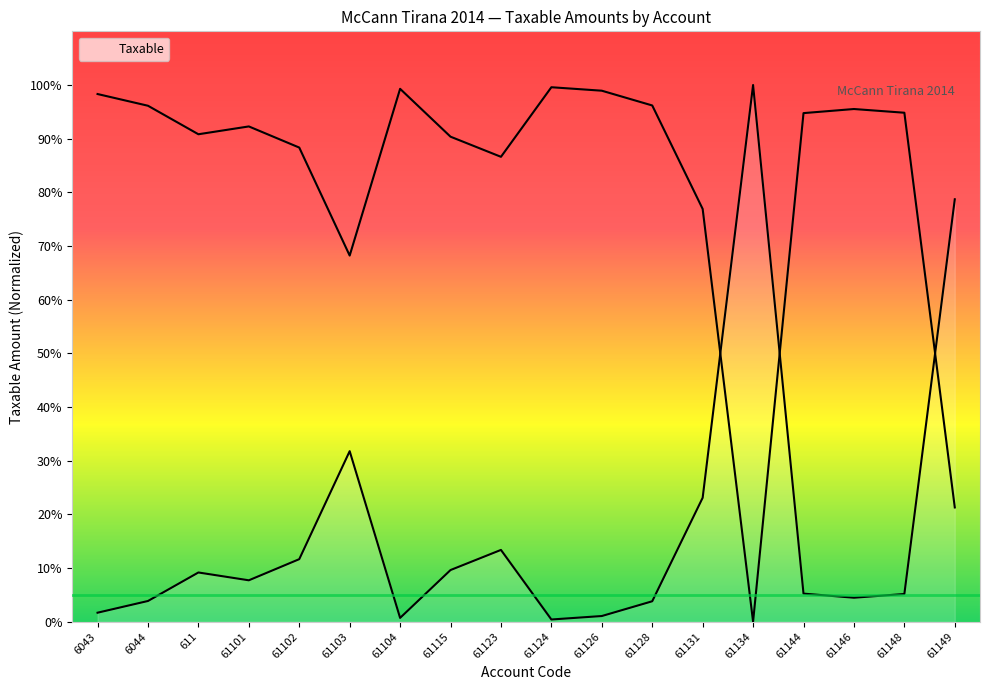

Rank the categories by value from lowest to highest.

61124, 61104, 61126, 6043, 61128, 6044, 61146, 61148, 61144, 61101, 611, 61115, 61102, 61123, 61131, 61103, 61149, 61134